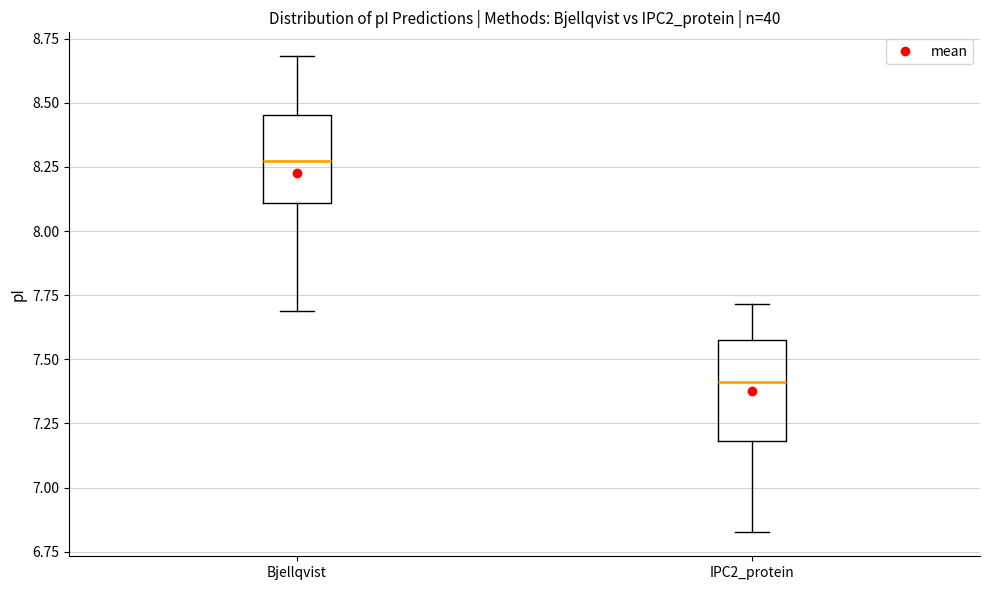

Where does the lower whisker of the box for IPC2_protein end on the y-axis? The values are not printed on the chart, so give them approximately, as read against the axis.

6.85